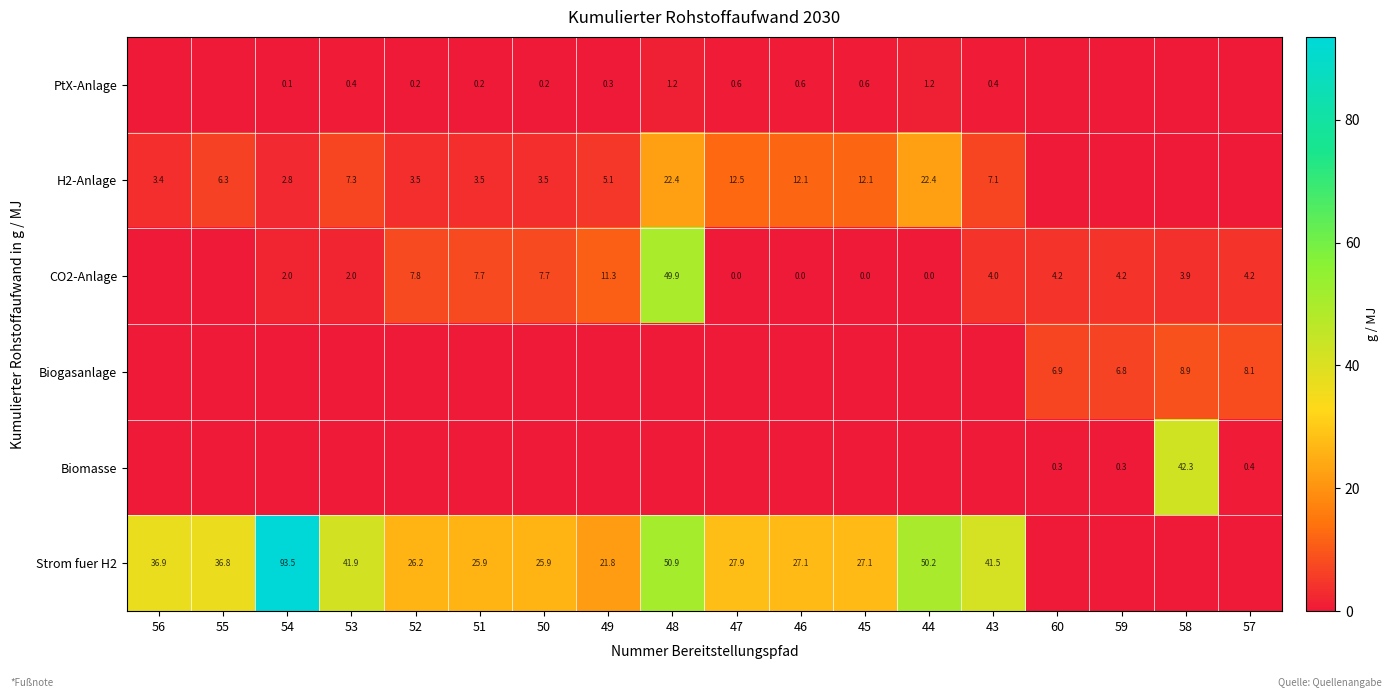

Is it true that CO2-Anlage equals 49.9 at 48?

True